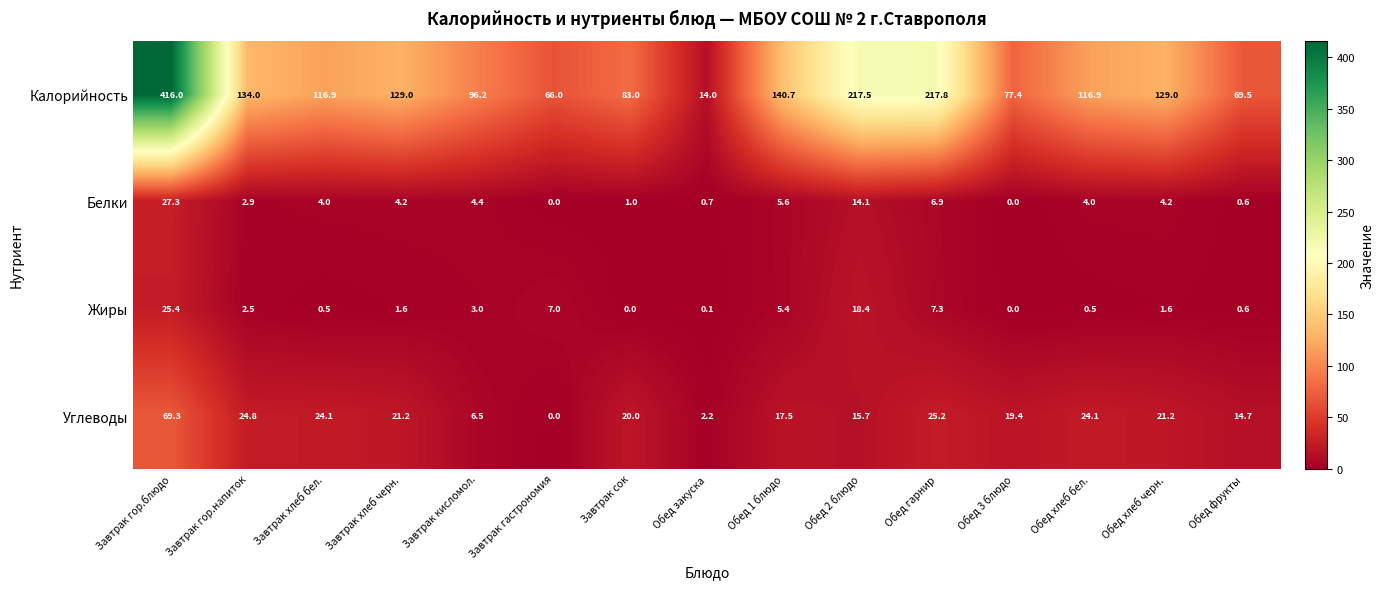

Which series has the largest total across all categories?

Калорийность